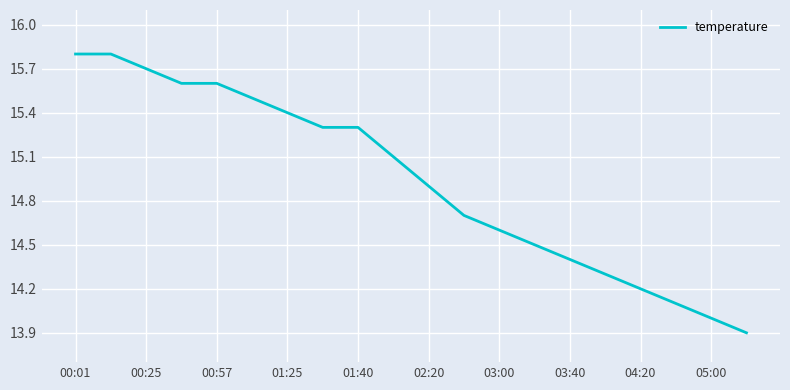

How many values are below 15?

10